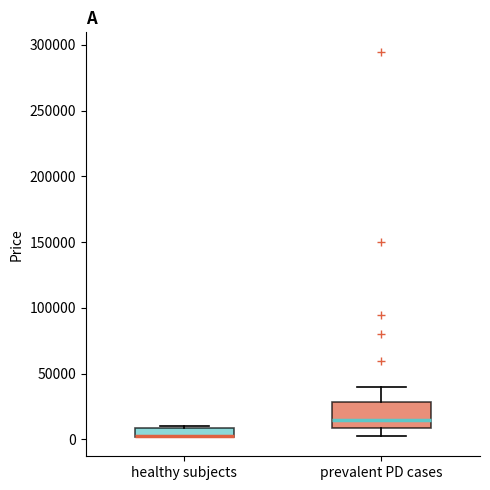

Comparing the boxes themselves (not the whiskers), which one is the tallest?

prevalent PD cases